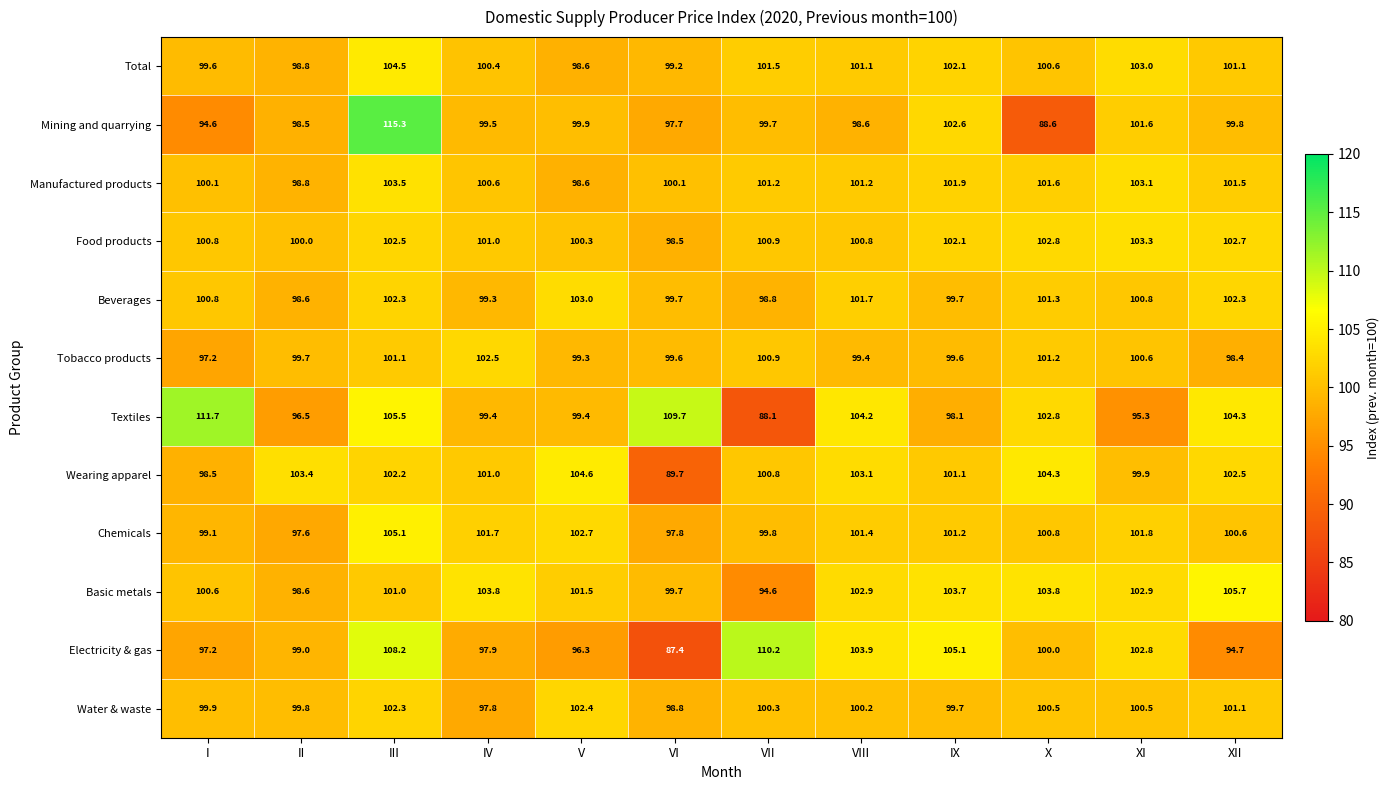

True or false: Basic metals has a value of 23.6 at IV.

False